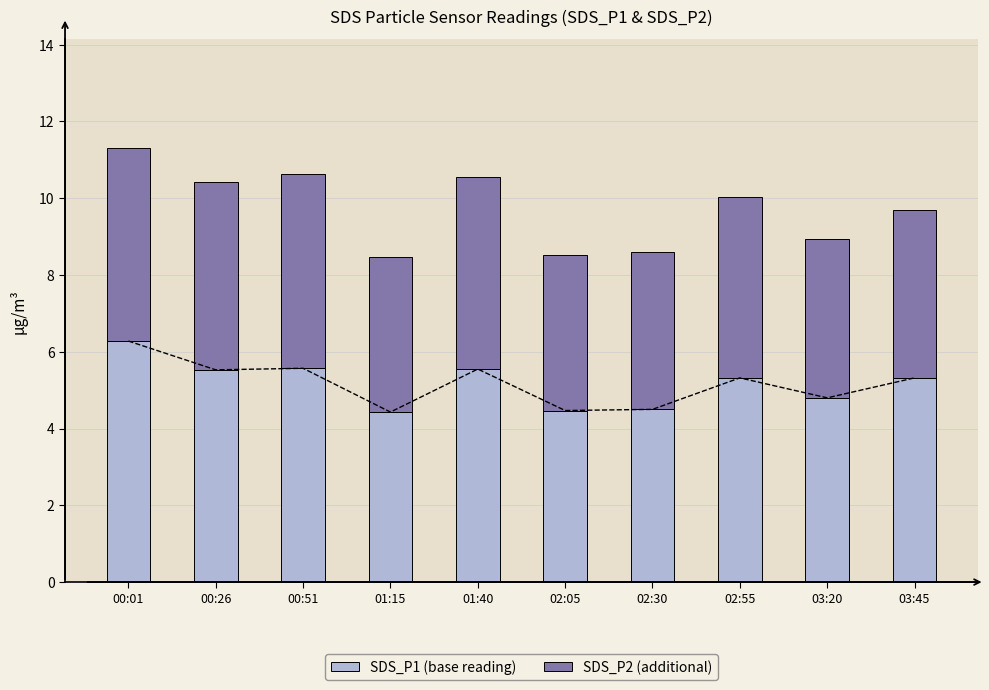

What is the value of the SDS_P2 (additional) bar at the 9th from the left?

4.1